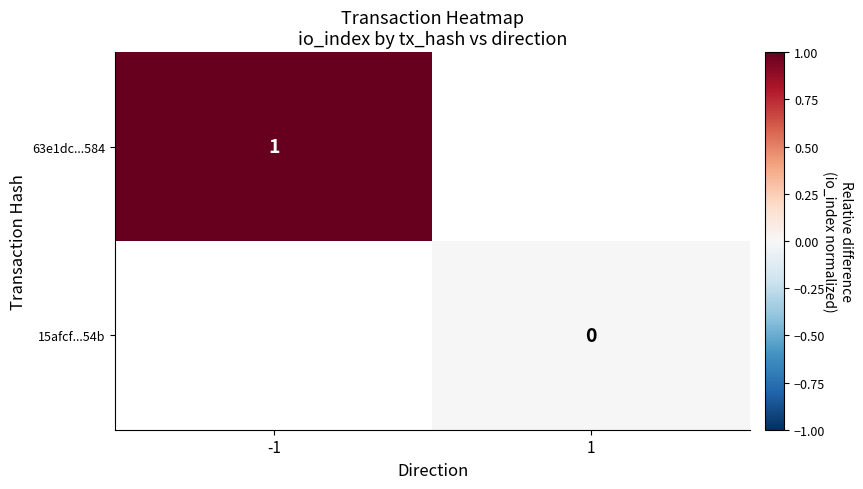

The 63e1dc...584 series shows 1 at -1. True or false?

True